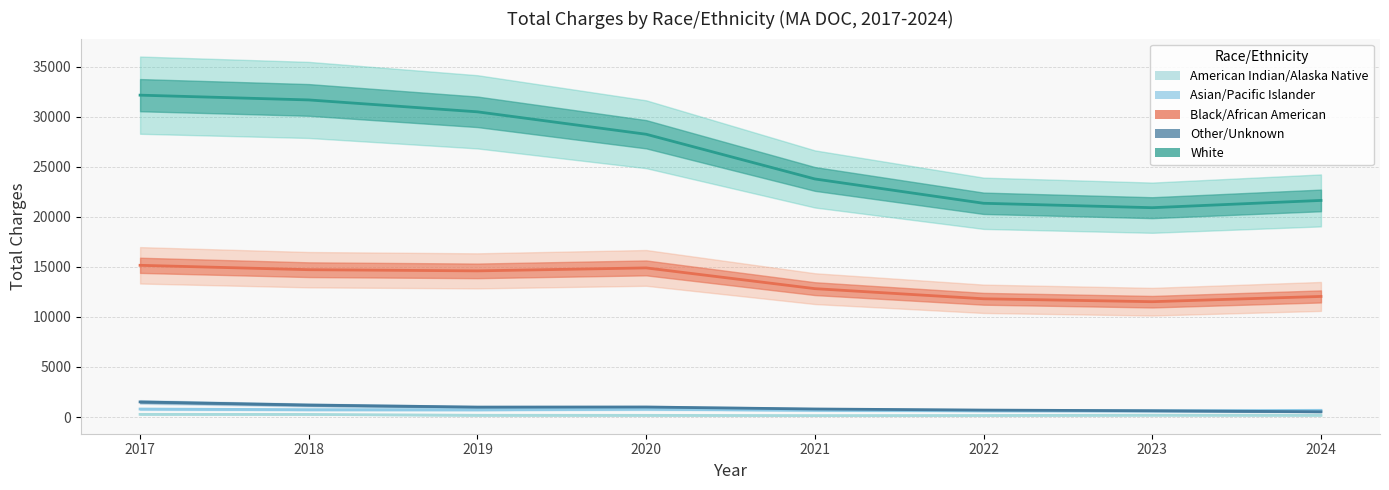

Is the value of Black/African American at 2022 greater than the value of American Indian/Alaska Native at 2021?

Yes